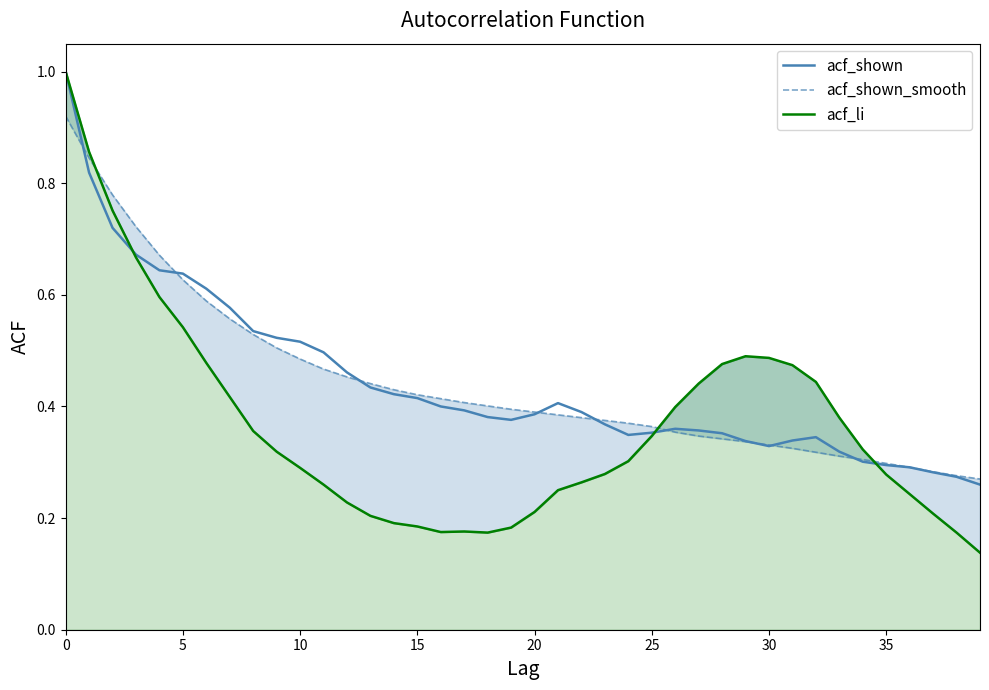

What is the total value across all series at 29?

1.2